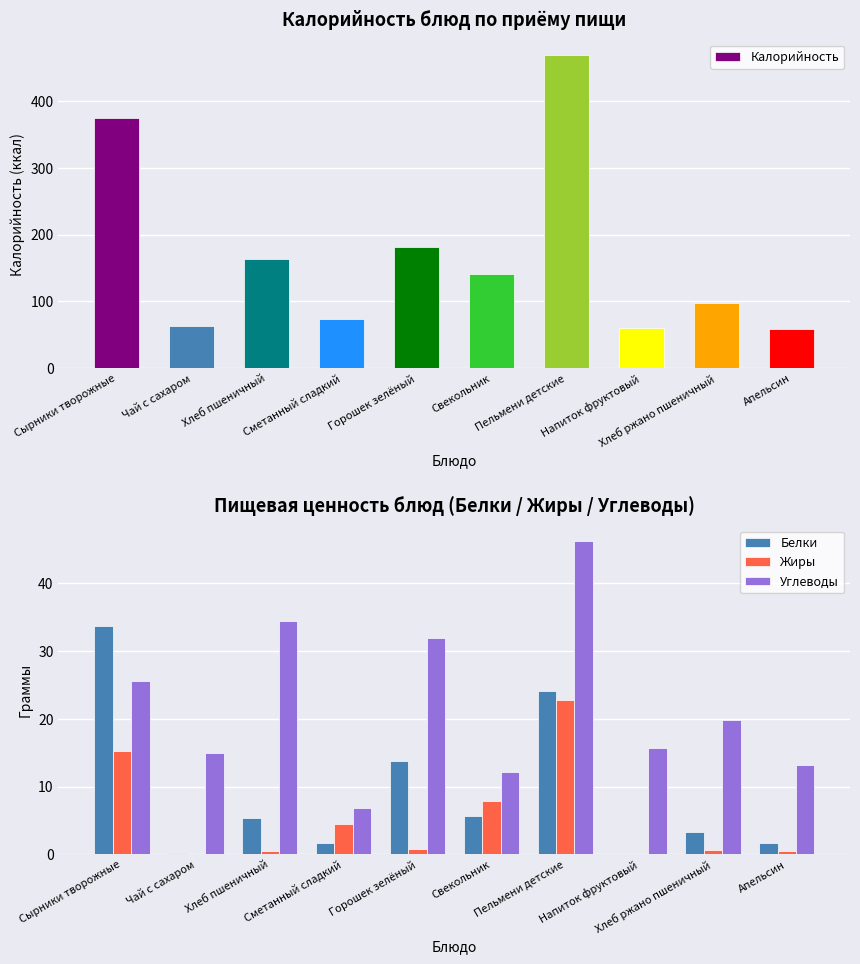

What are all the series names shown in the legend?

Калорийность, Белки, Жиры, Углеводы